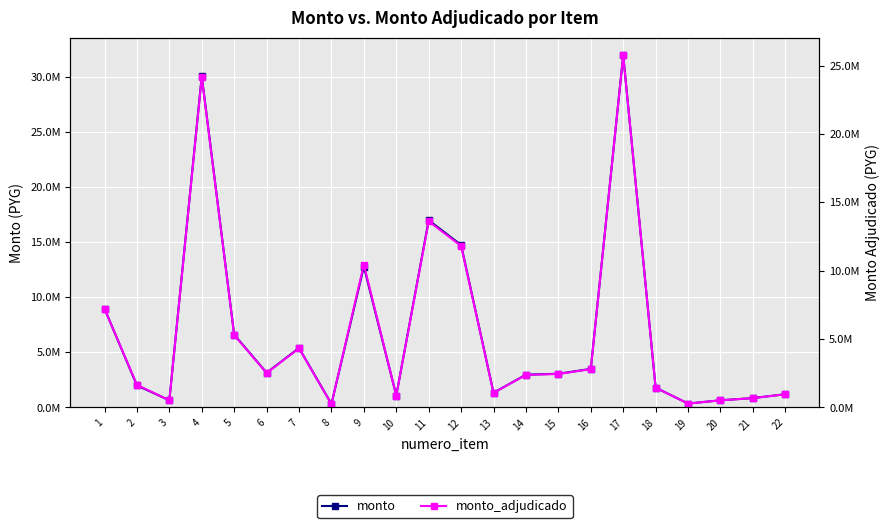

What is the value of the monto_adjudicado point at the 6th from the left?

2520000